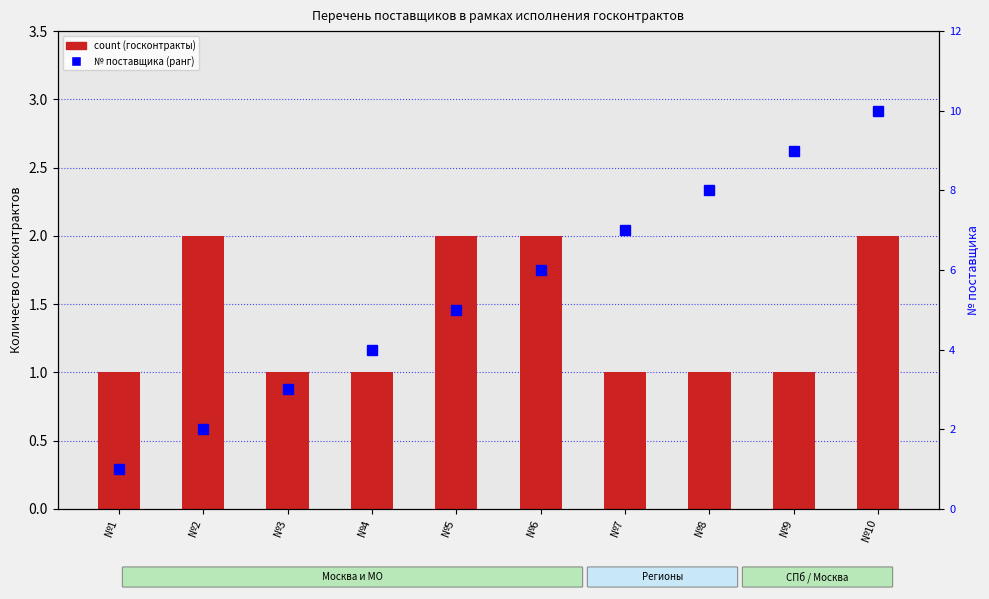

What is the minimum value for count?

1